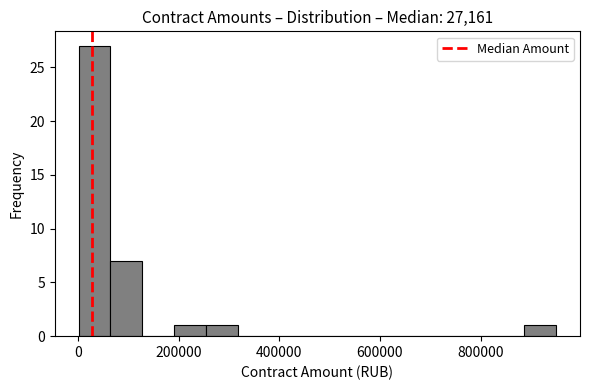

Around what value on the x-axis is the tallest bar? Give the approximate position of its centre, as read against the axis.

40000